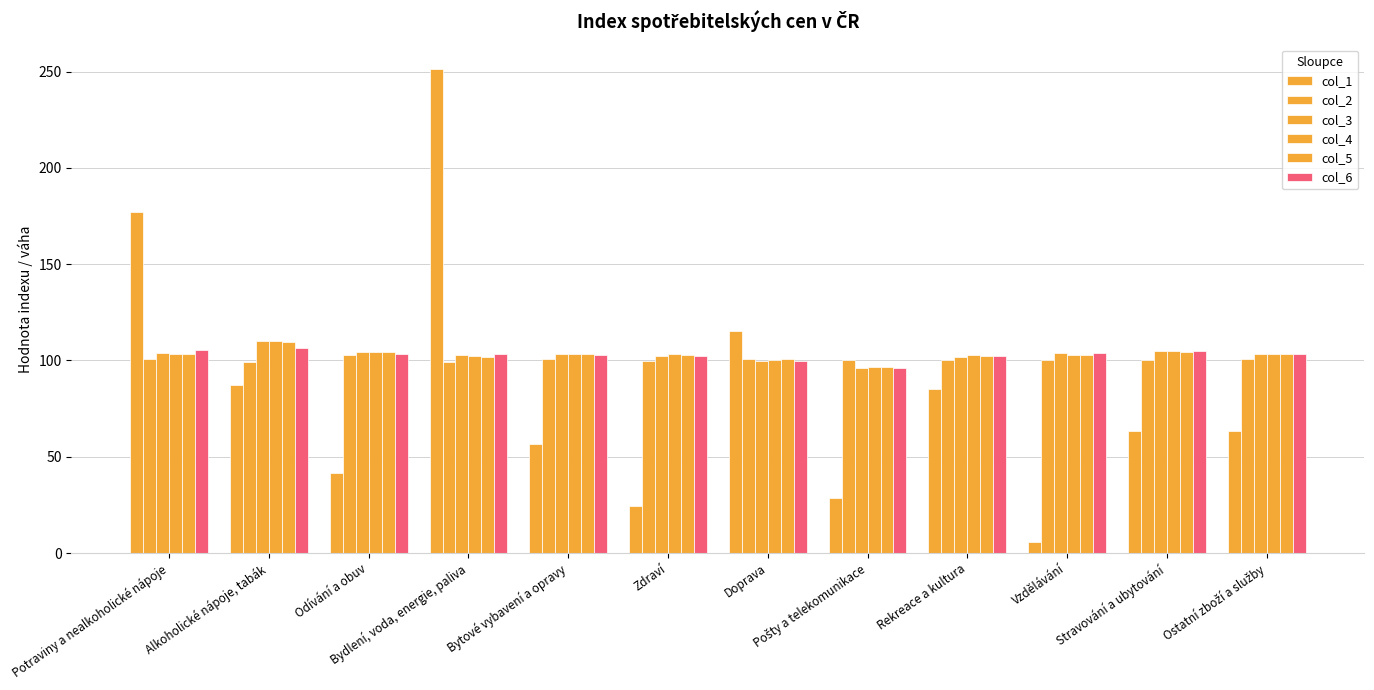

At which label does col_6 first exceed 103?

Potraviny a nealkoholické nápoje